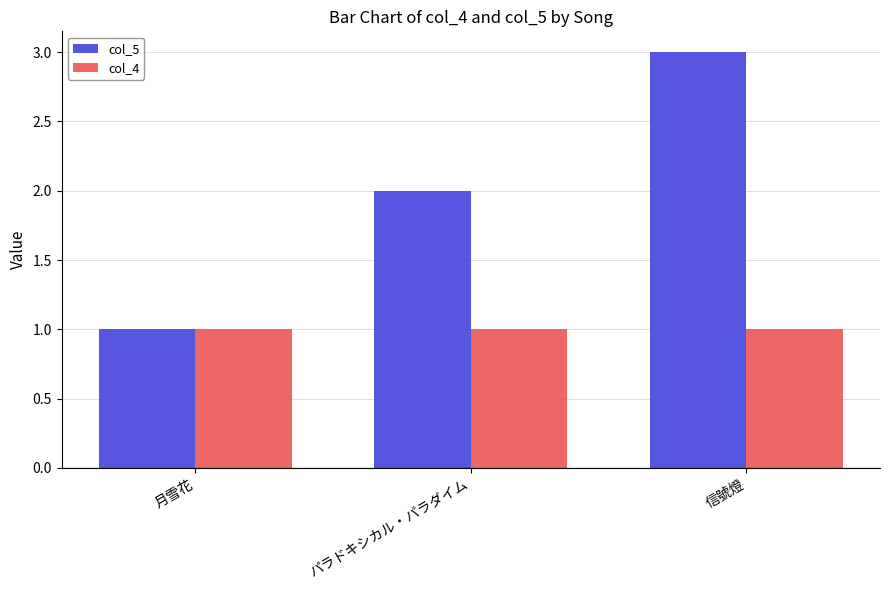

What is the label of the 1st bar from the right?

信號燈